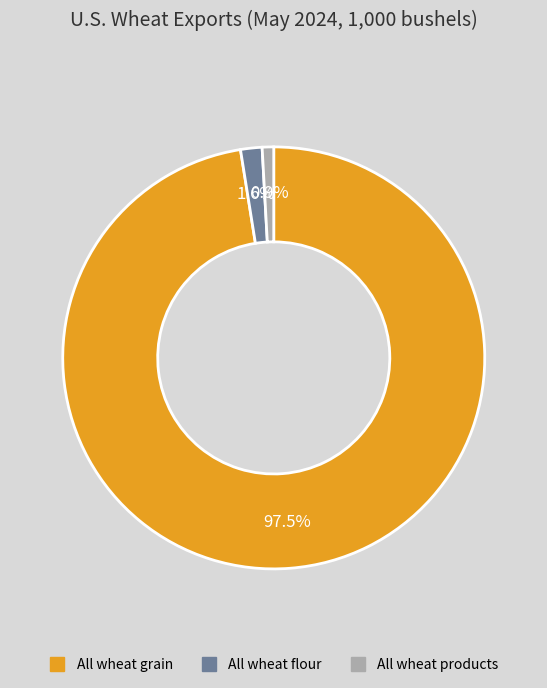

What is the smallest slice in the pie chart?

All wheat products